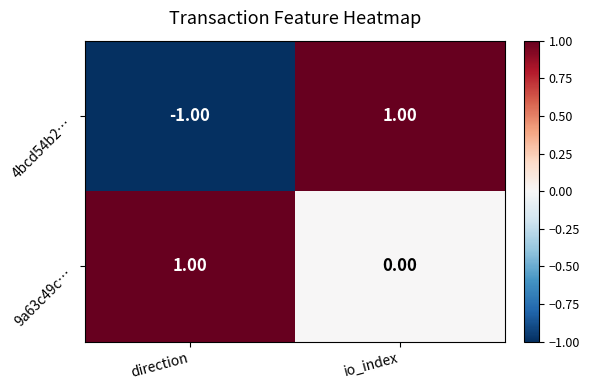

At io_index, list the series in order from smallest to largest.

9a63c49c…, 4bcd54b2…